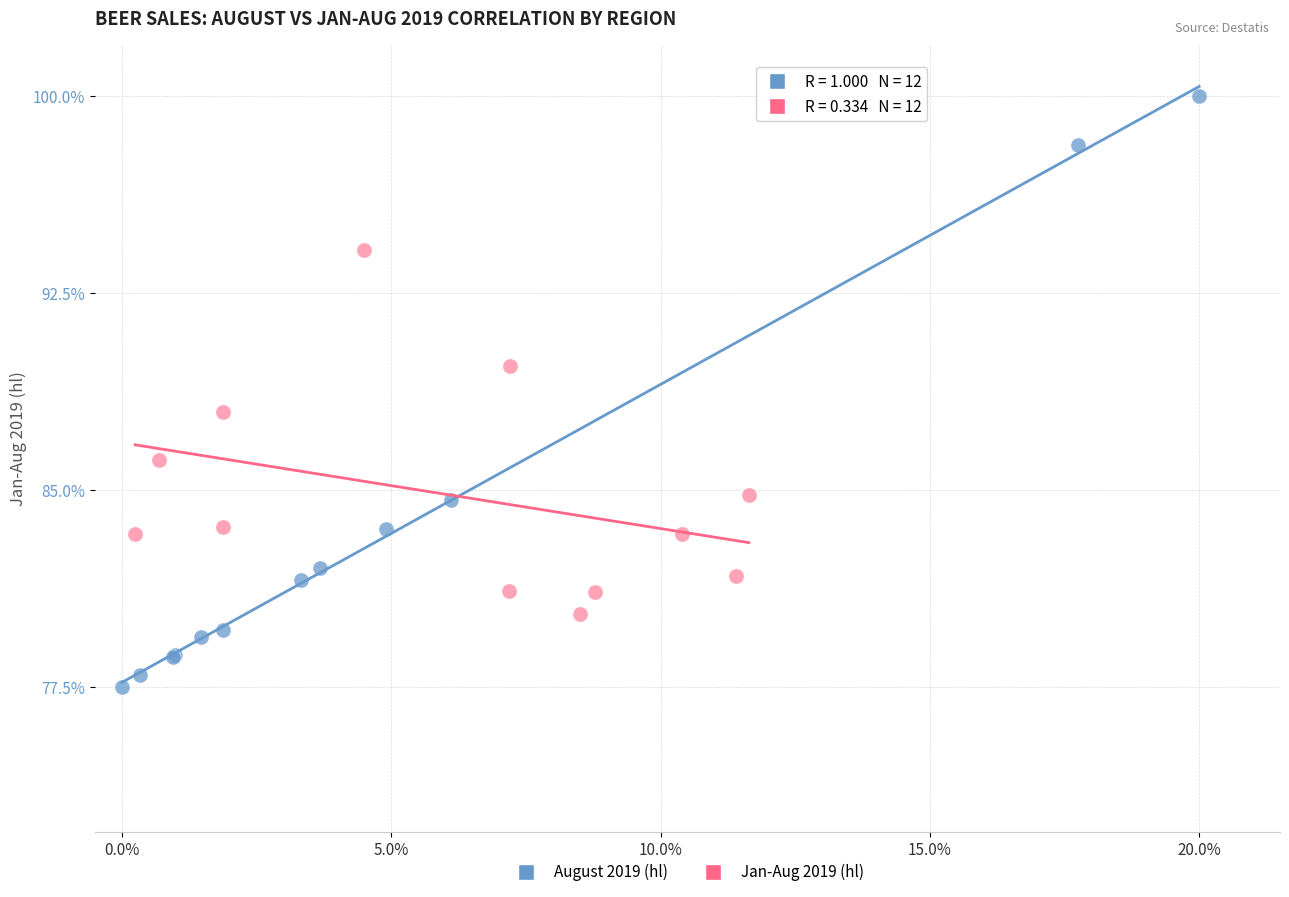

Which series contains the lowest Y value?

August 2019 (hl)